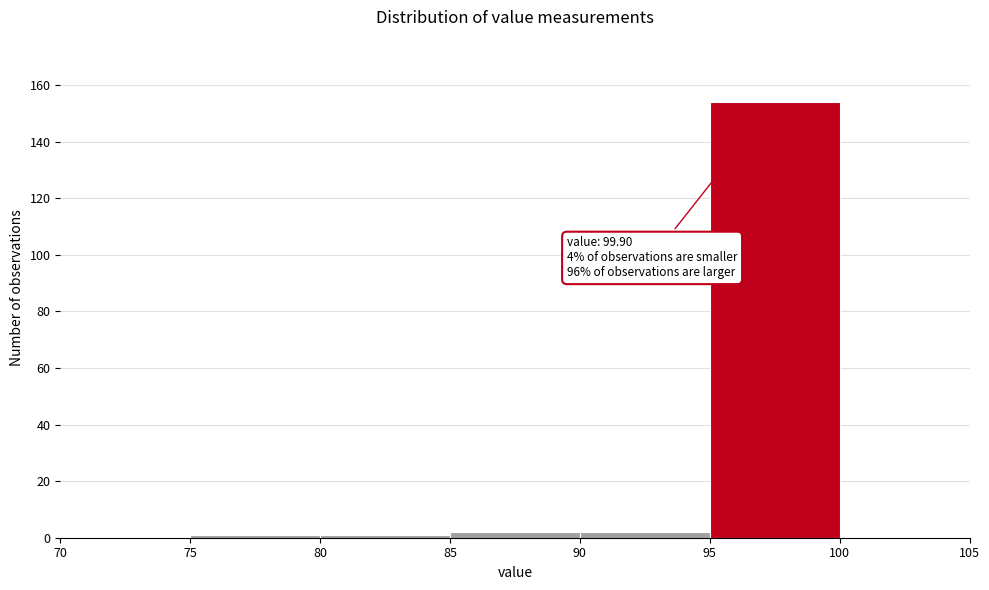

Which range on the x-axis has the tallest bar?

95 to 100